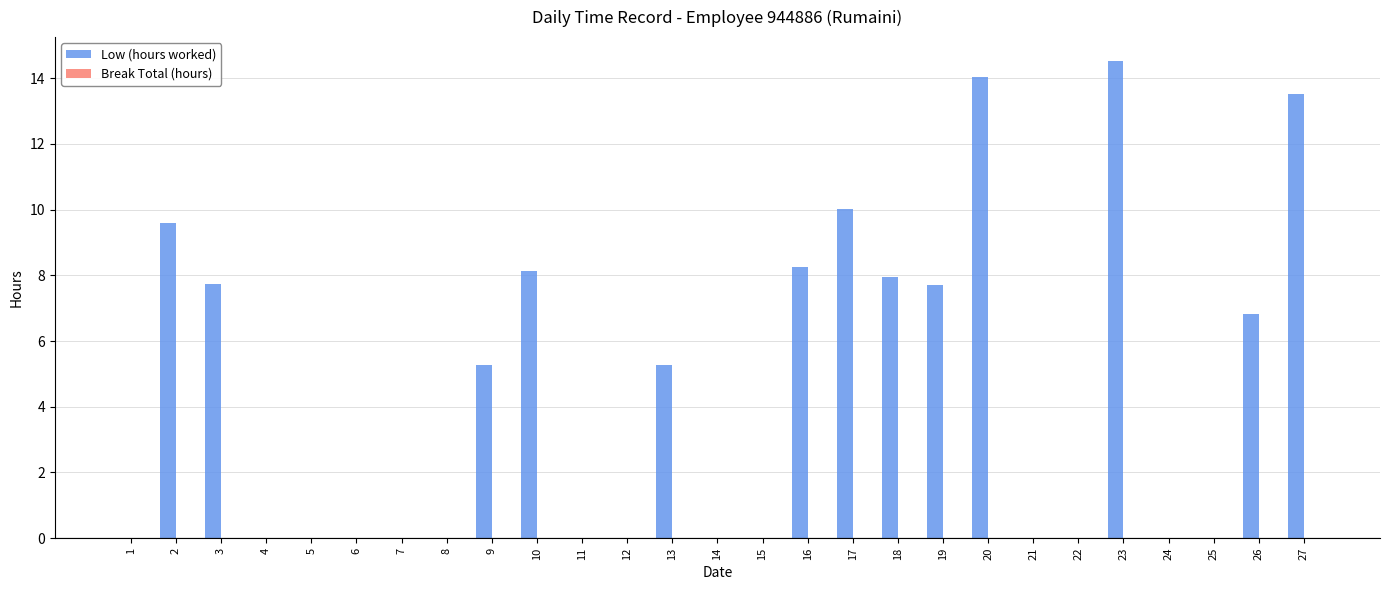

What is the greatest value displayed?

14.5